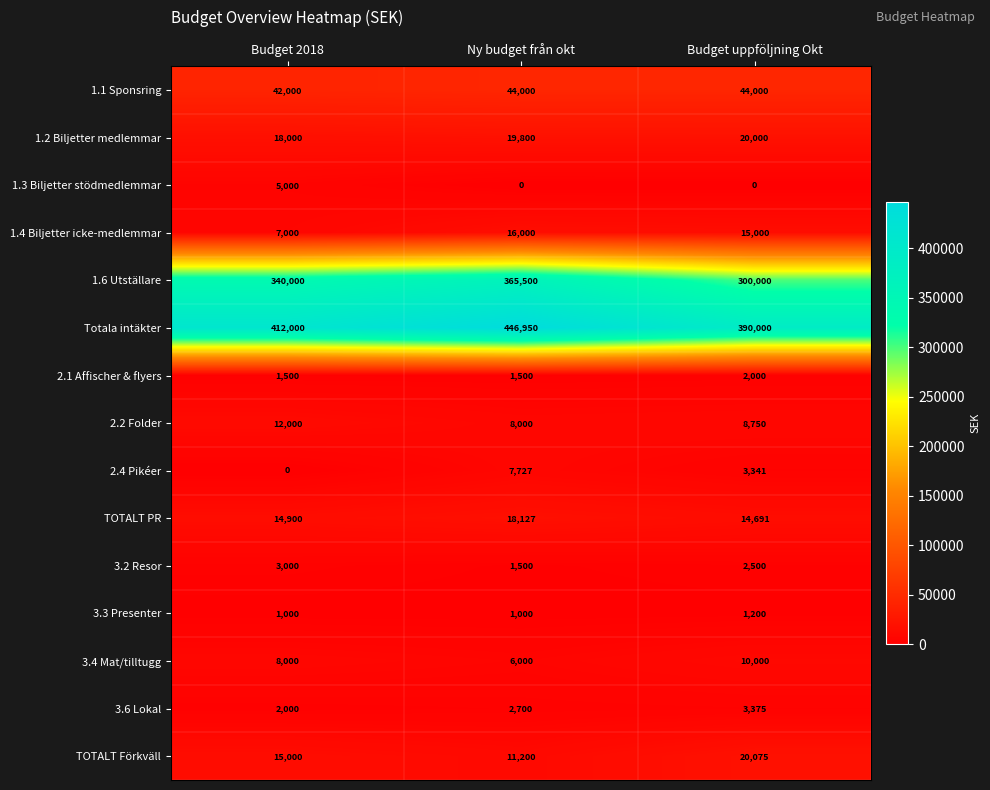

What value does the TOTALT PR series have at Budget uppföljning Okt, to the nearest 100?

14700